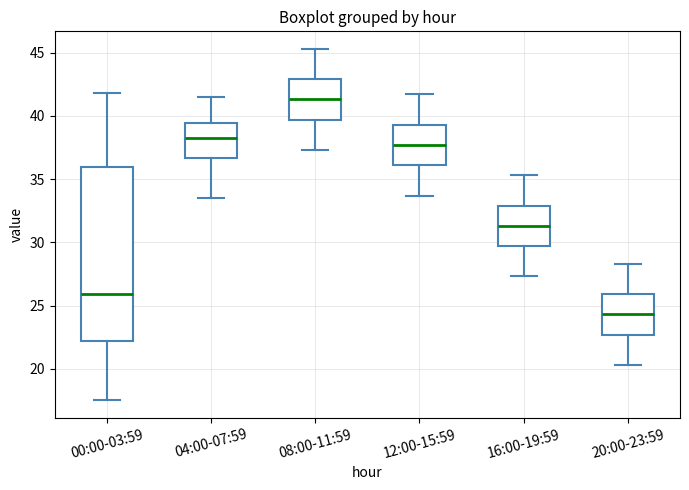

Reading left to right, read every box against the y-axis: the position of its median line, the range the box covers, and the ends of its whiskers. The values are not printed on the chart, so give them approximately, as read against the axis.

00:00-03:59: median 26.0, box 22.0 to 36.0, whiskers 17.5 to 42.0
04:00-07:59: median 38.5, box 36.5 to 39.5, whiskers 33.5 to 41.5
08:00-11:59: median 41.5, box 39.5 to 43.0, whiskers 37.5 to 45.5
12:00-15:59: median 37.5, box 36.0 to 39.5, whiskers 33.5 to 41.5
16:00-19:59: median 31.5, box 29.5 to 33.0, whiskers 27.5 to 35.5
20:00-23:59: median 24.5, box 22.5 to 26.0, whiskers 20.5 to 28.5